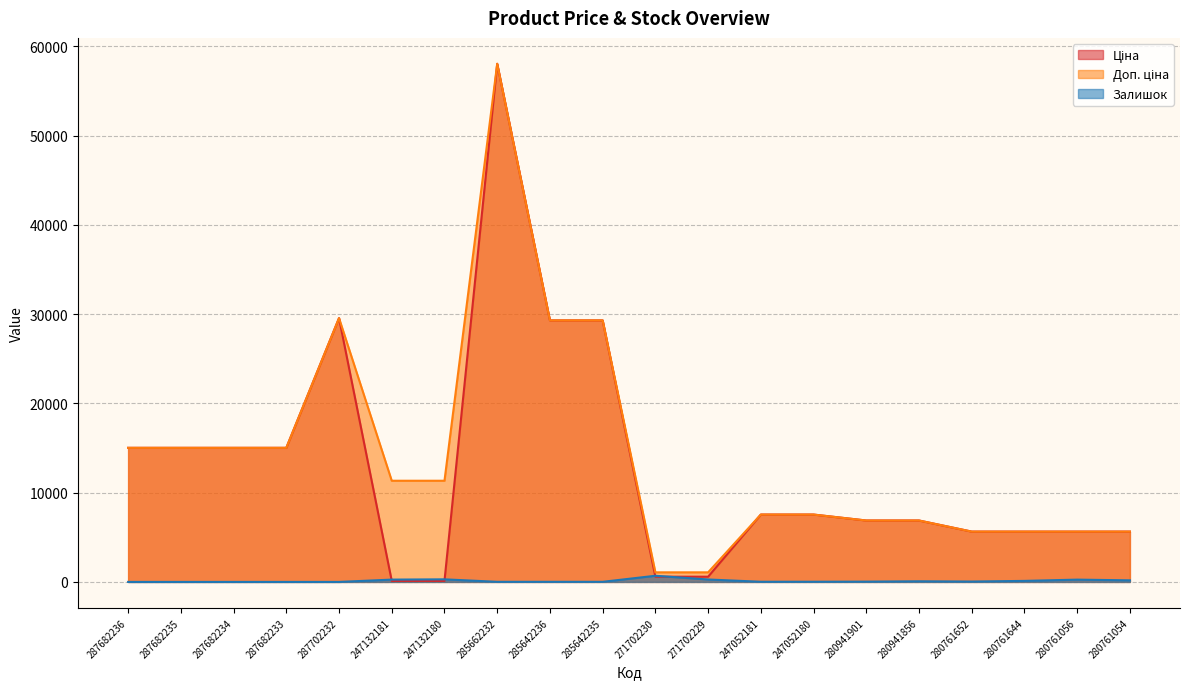

What is the sum of the Залишок values at 285662232 and 247052181?

31.0